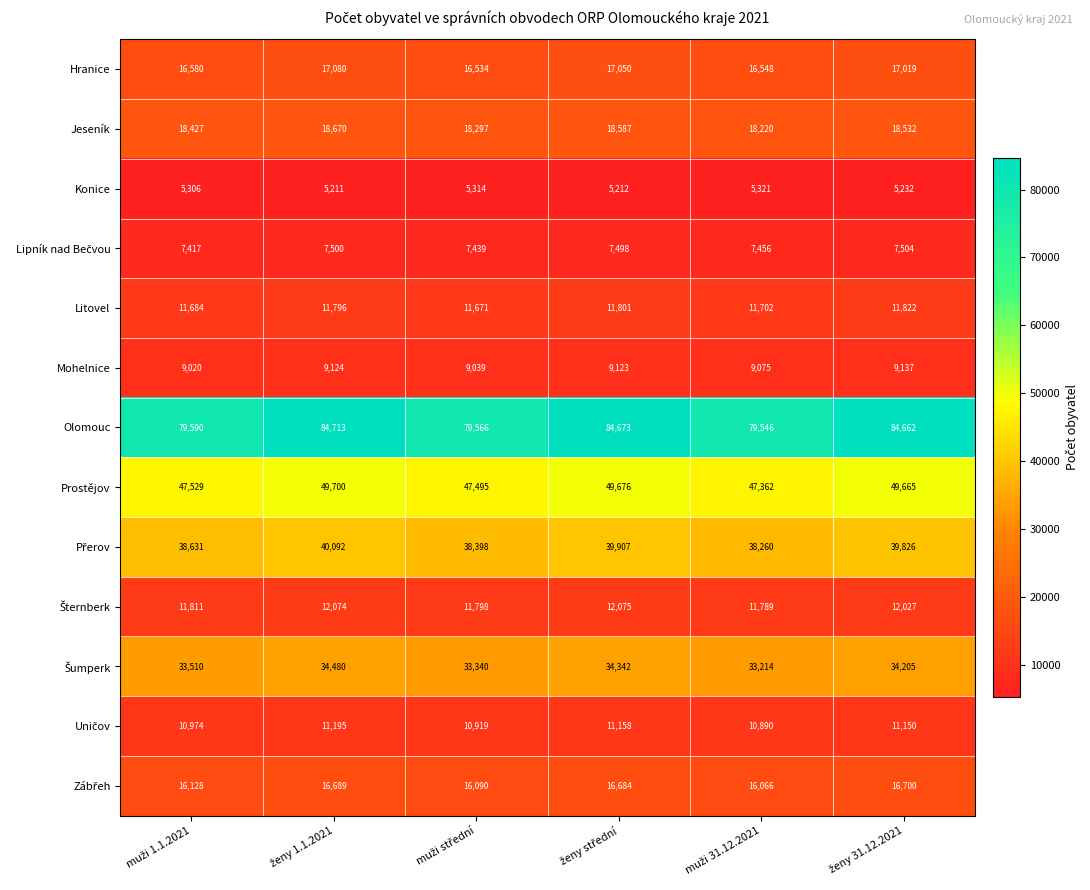

At how many categories does at least one series exceed 74353?

6